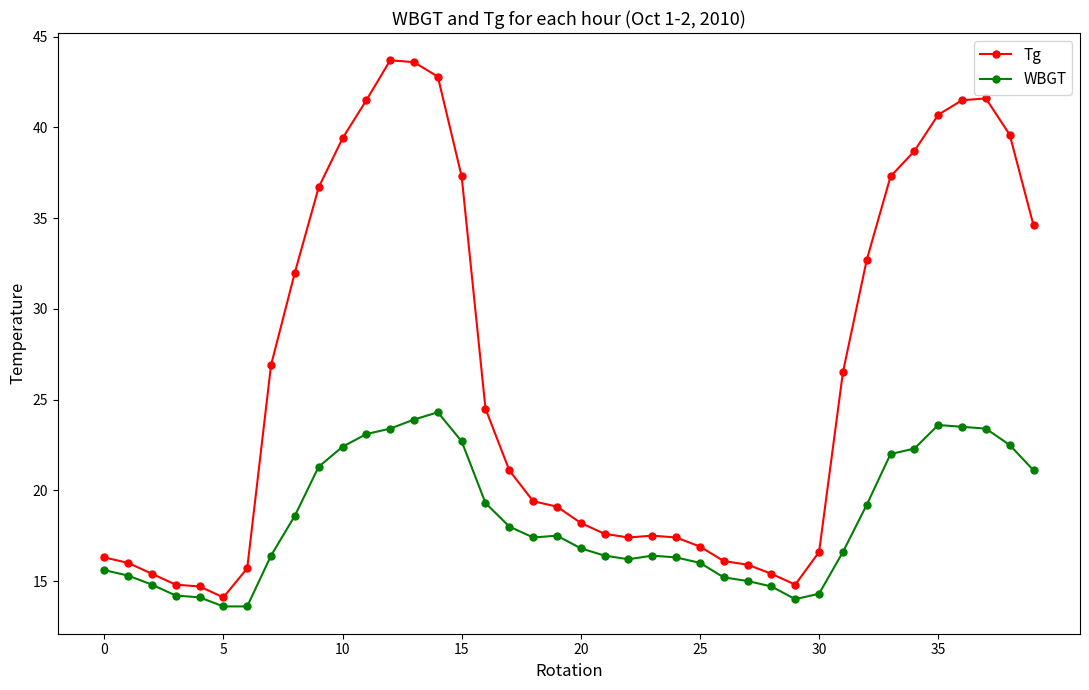

How many lines are shown in the chart?

2